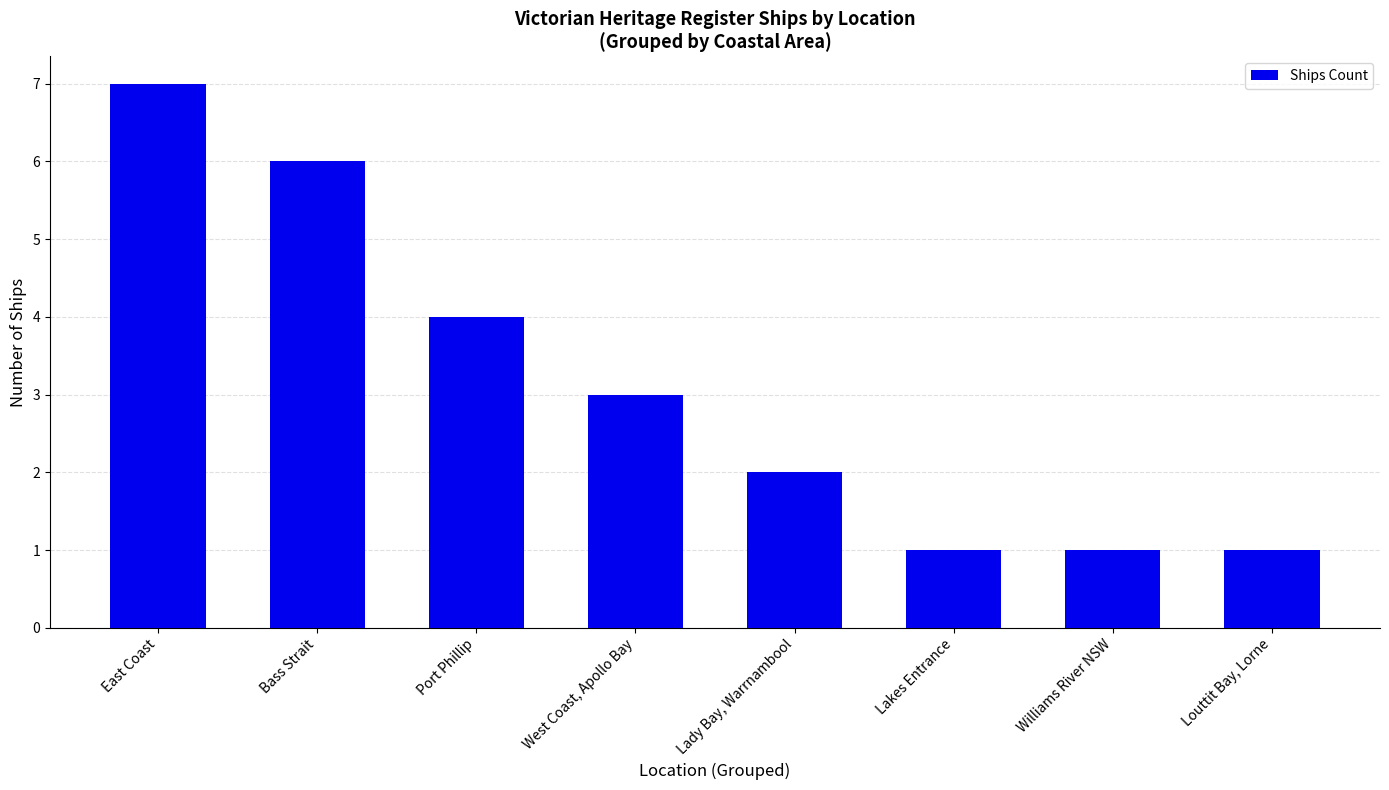

What is the sum of the values at Lakes Entrance and West Coast, Apollo Bay?

4